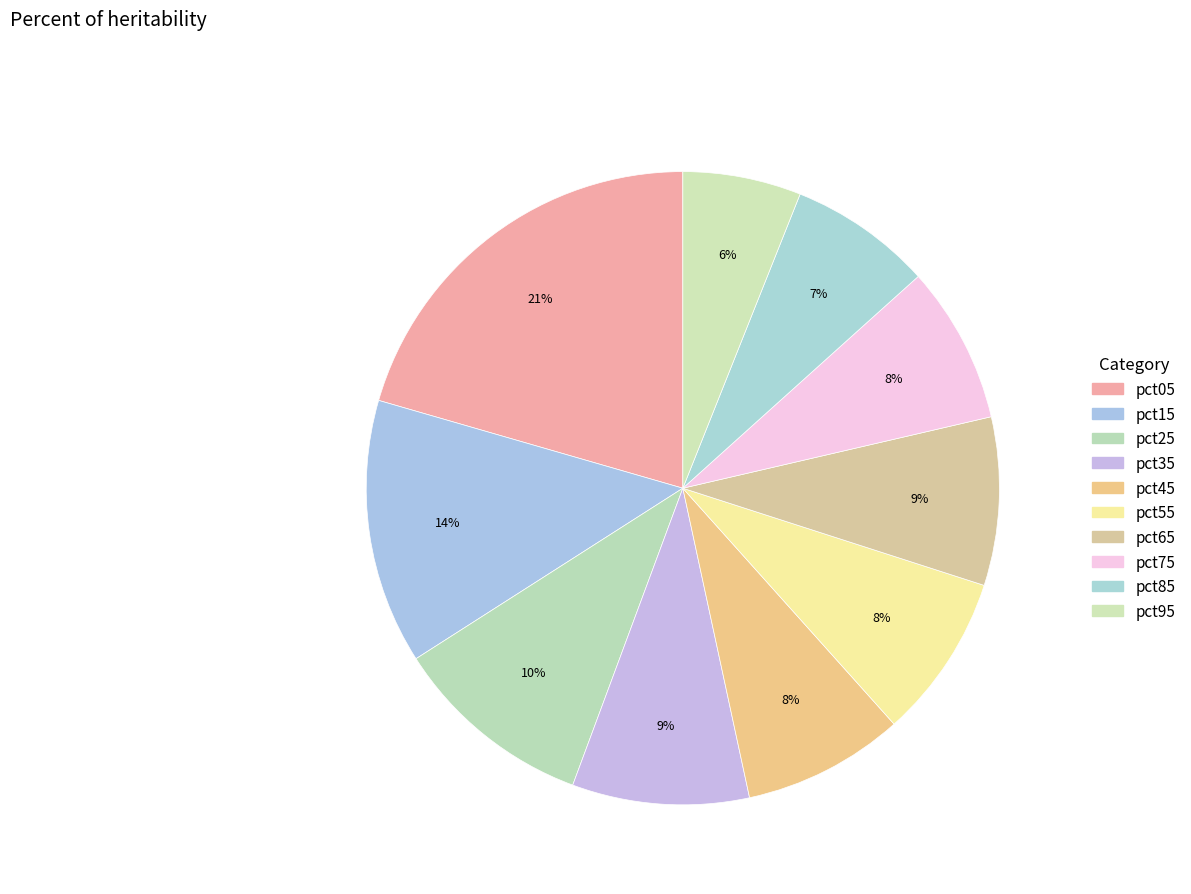

Does pct35 account for over 50% of the chart?

No